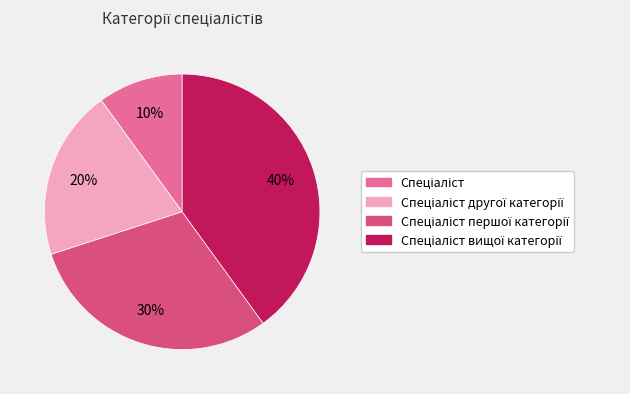

Is there a majority slice in this chart?

No